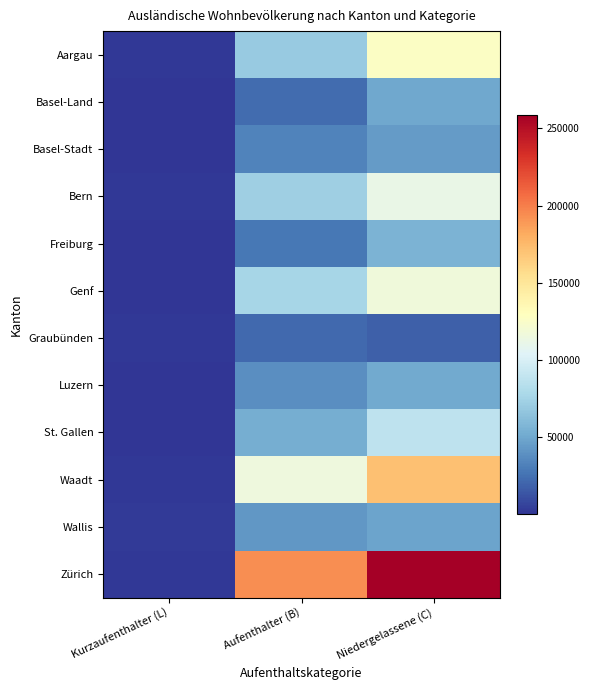

Rank the series at Aufenthalter (B) from highest to lowest value.

Zürich, Waadt, Genf, Bern, Aargau, St. Gallen, Wallis, Luzern, Basel-Stadt, Freiburg, Basel-Land, Graubünden